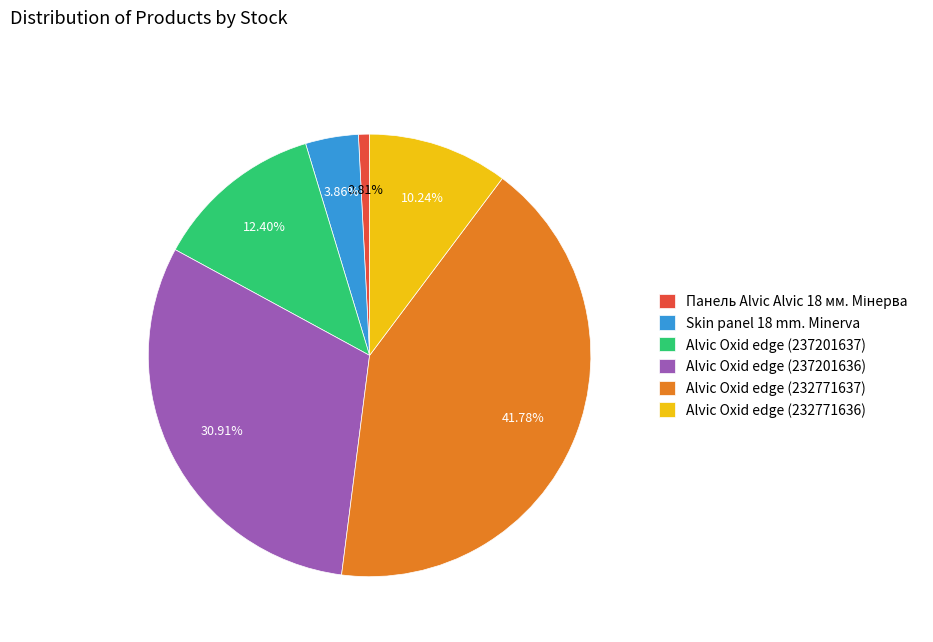

Is Alvic Oxid edge (237201636) the majority of the pie?

No